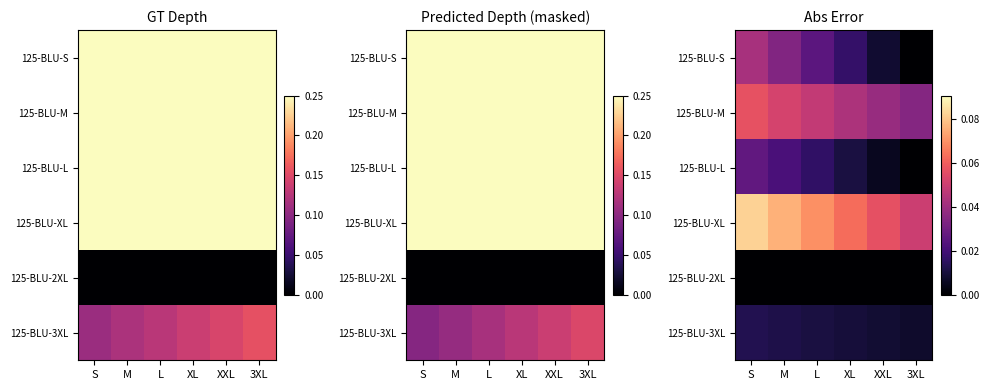

Between 3XL and L, which is larger?

L